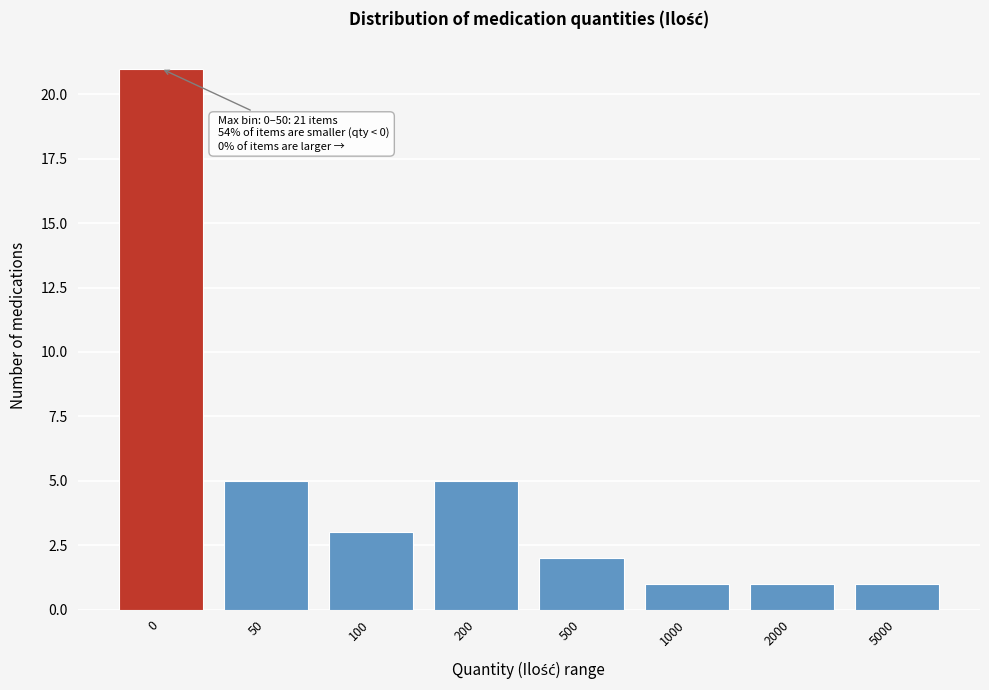

Reading right to left, list all the values displayed in this chart.

1	1	1	2	5	3	5	21